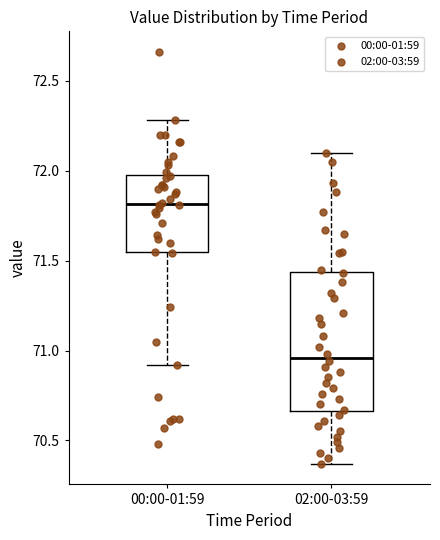

Reading left to right, read every box against the y-axis: the position of its median line, the range the box covers, and the ends of its whiskers. The values are not printed on the chart, so give them approximately, as read against the axis.

00:00-01:59: median 71.80, box 71.55 to 72.00, whiskers 70.90 to 72.30
02:00-03:59: median 70.95, box 70.65 to 71.45, whiskers 70.35 to 72.10